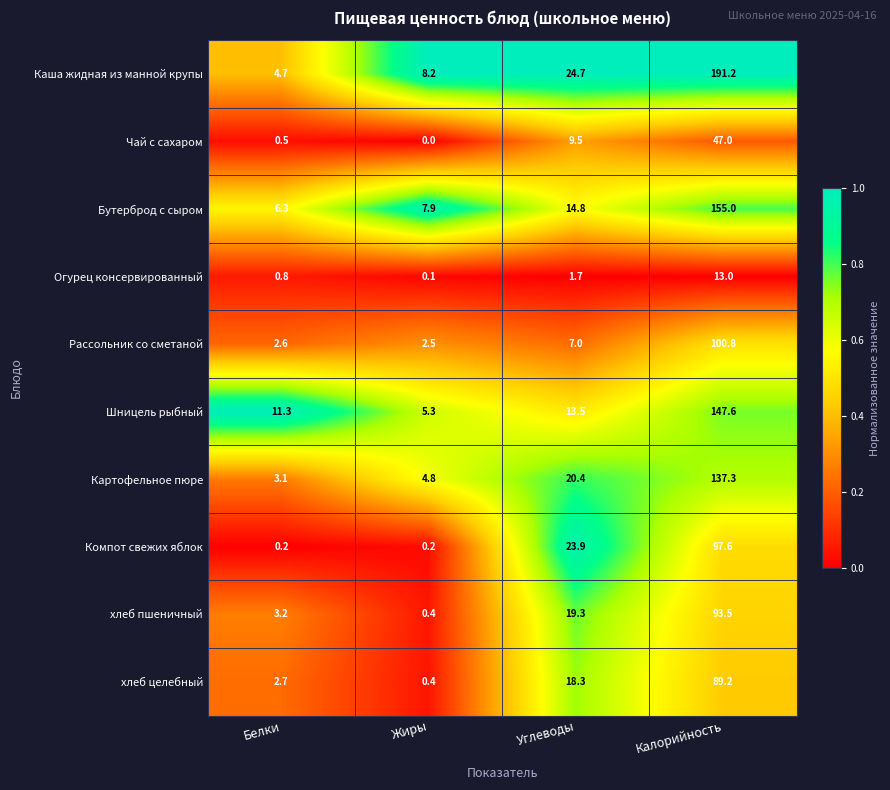

The value of Чай с сахаром at Жиры is 0.0. True or false?

True